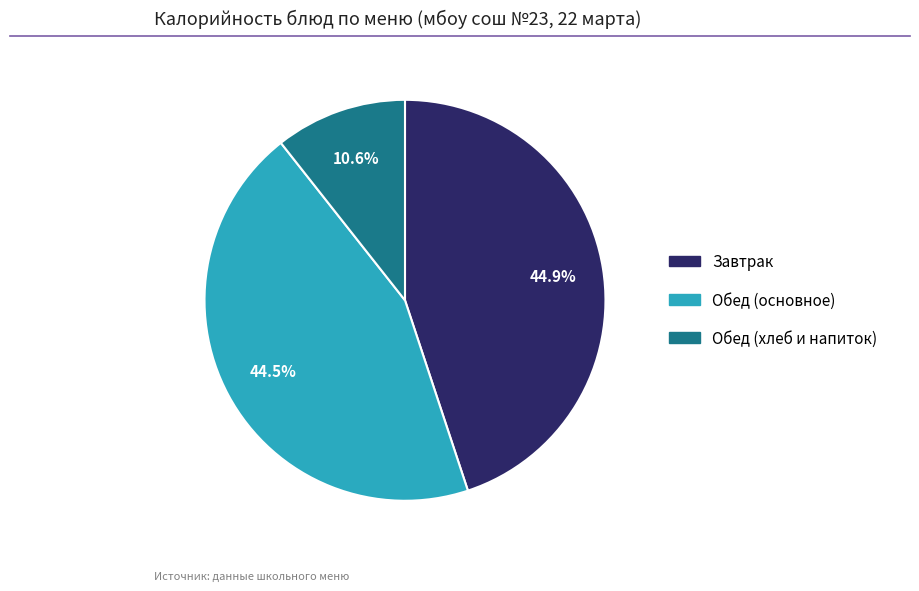

Is there a majority slice in this chart?

No